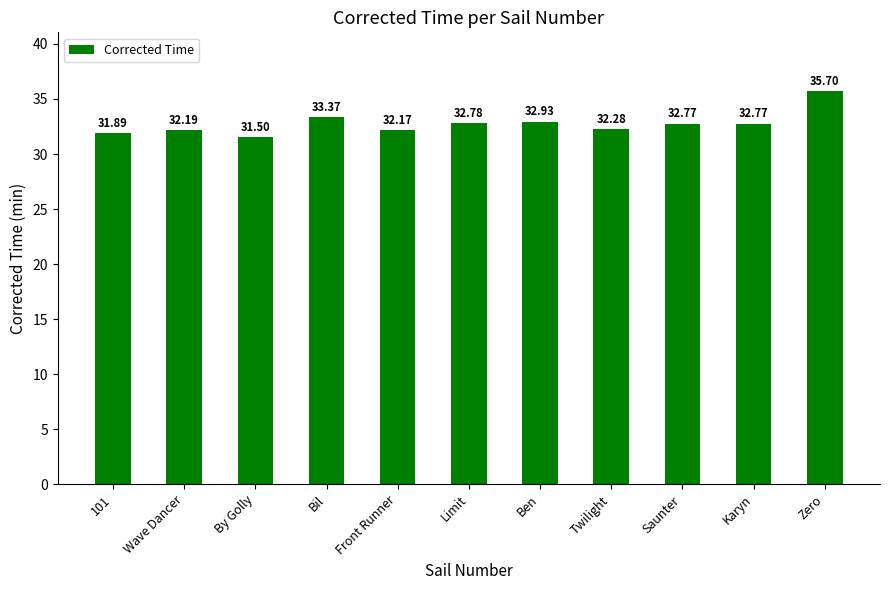

Reading left to right, list all the values displayed in this chart.

31.9	32.2	31.5	33.4	32.2	32.8	32.9	32.3	32.8	32.8	35.7